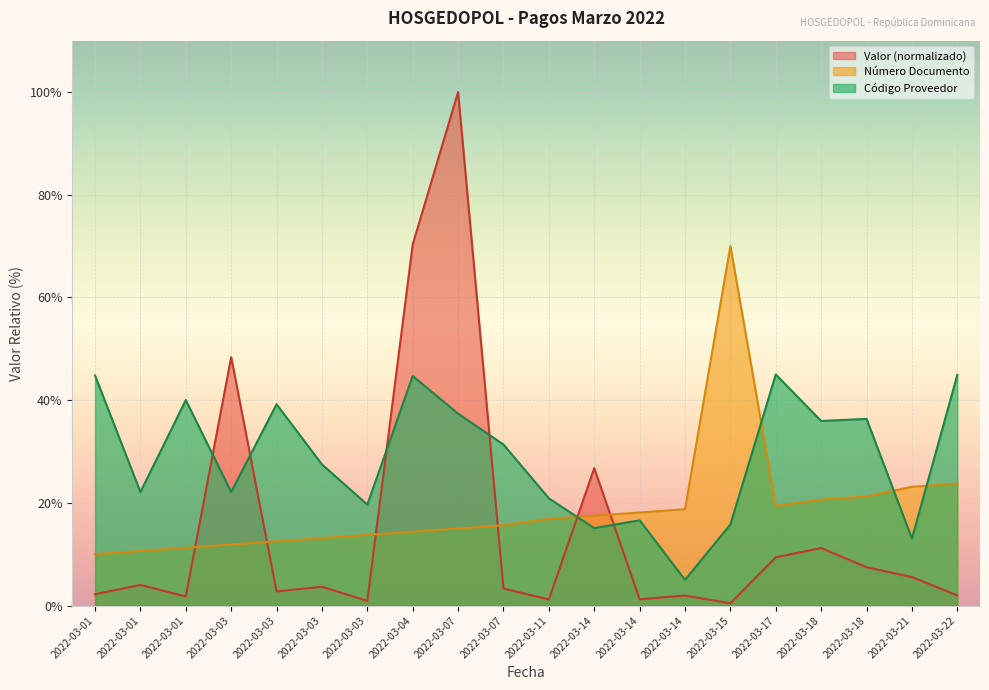

List the series in order of their peak value, lowest first.

Código Proveedor, Número Documento, Valor (normalizado)